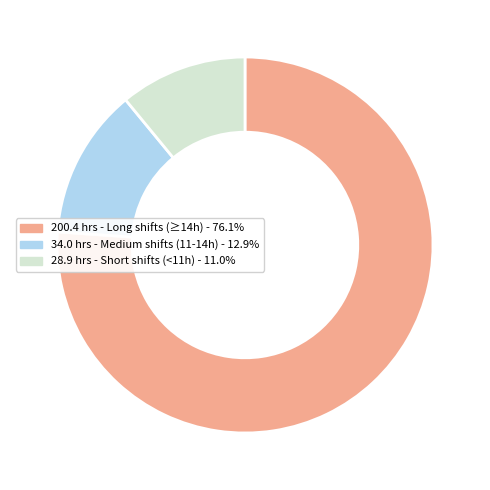

Do 200.4 hrs - Long shifts (≥14h) - 76.1% and 28.9 hrs - Short shifts (<11h) - 11.0% together represent more than half of the pie?

Yes